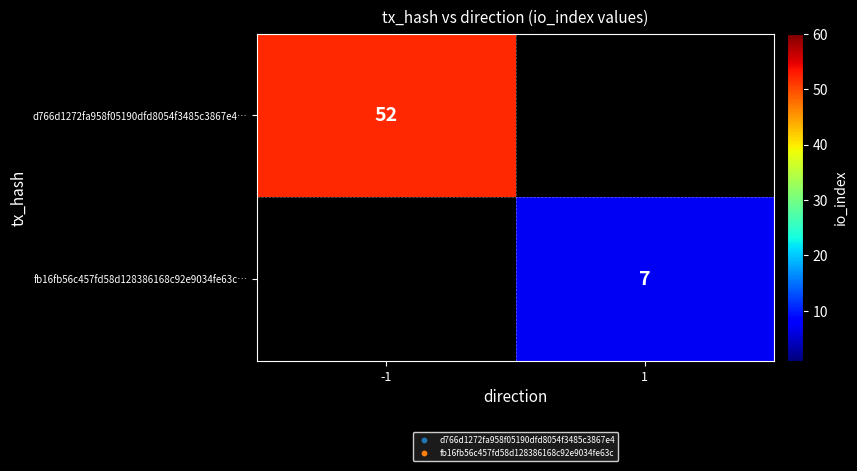

The value of d766d1272fa958f05190dfd8054f3485c3867e4… at -1 is 76. True or false?

False